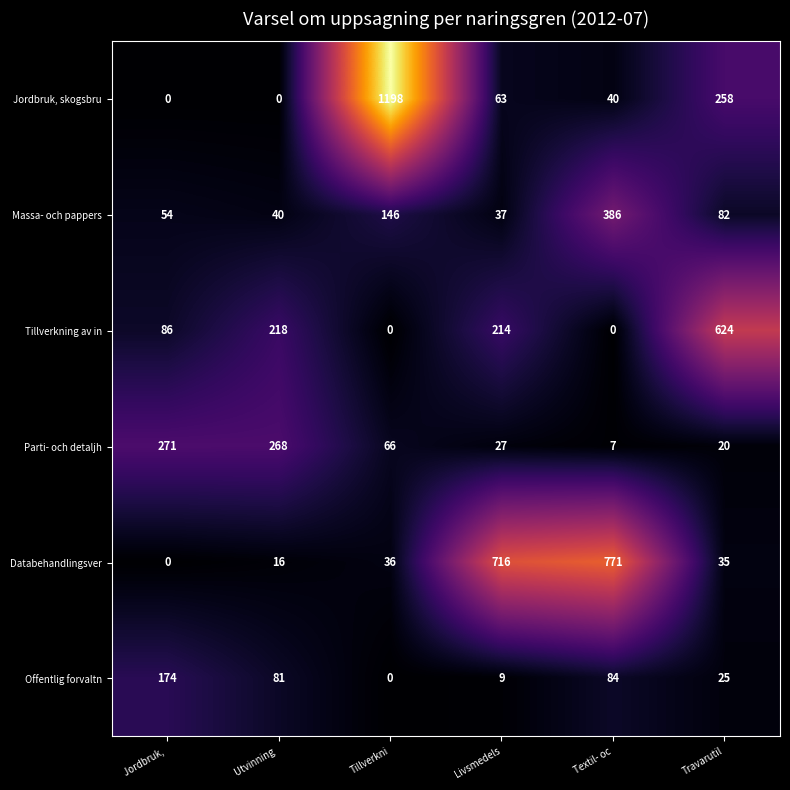

True or false: Jordbruk, skogsbru has a value of 0 at Jordbruk,.

True